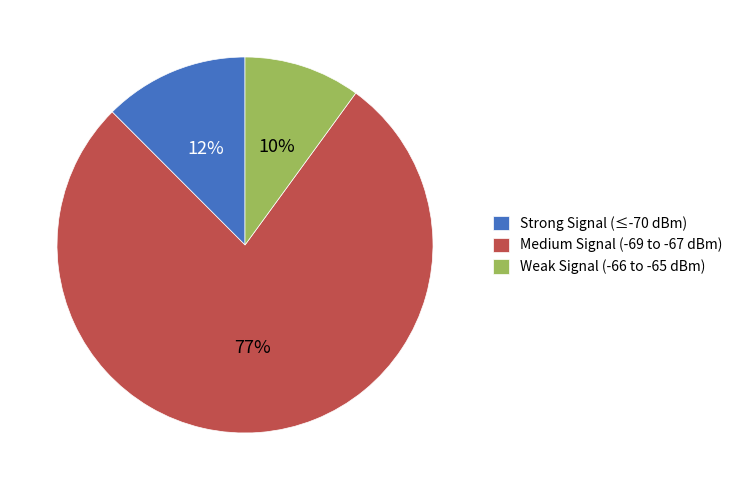

Rank the categories by value from lowest to highest.

Weak Signal (-66 to -65 dBm), Strong Signal (≤-70 dBm), Medium Signal (-69 to -67 dBm)